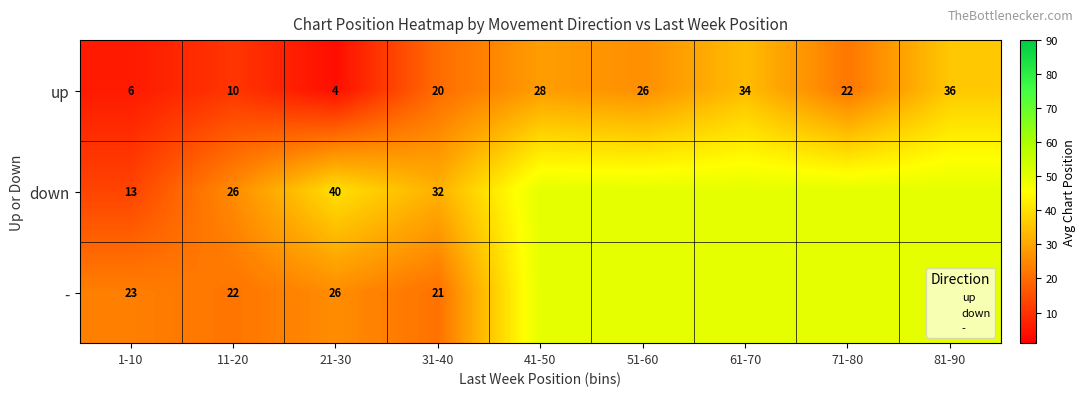

Is it true that down equals 13.0 at 1-10?

True